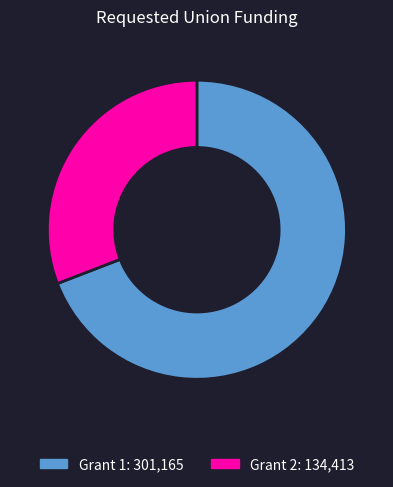

Which has a higher value, Grant 1 or Grant 2?

Grant 1